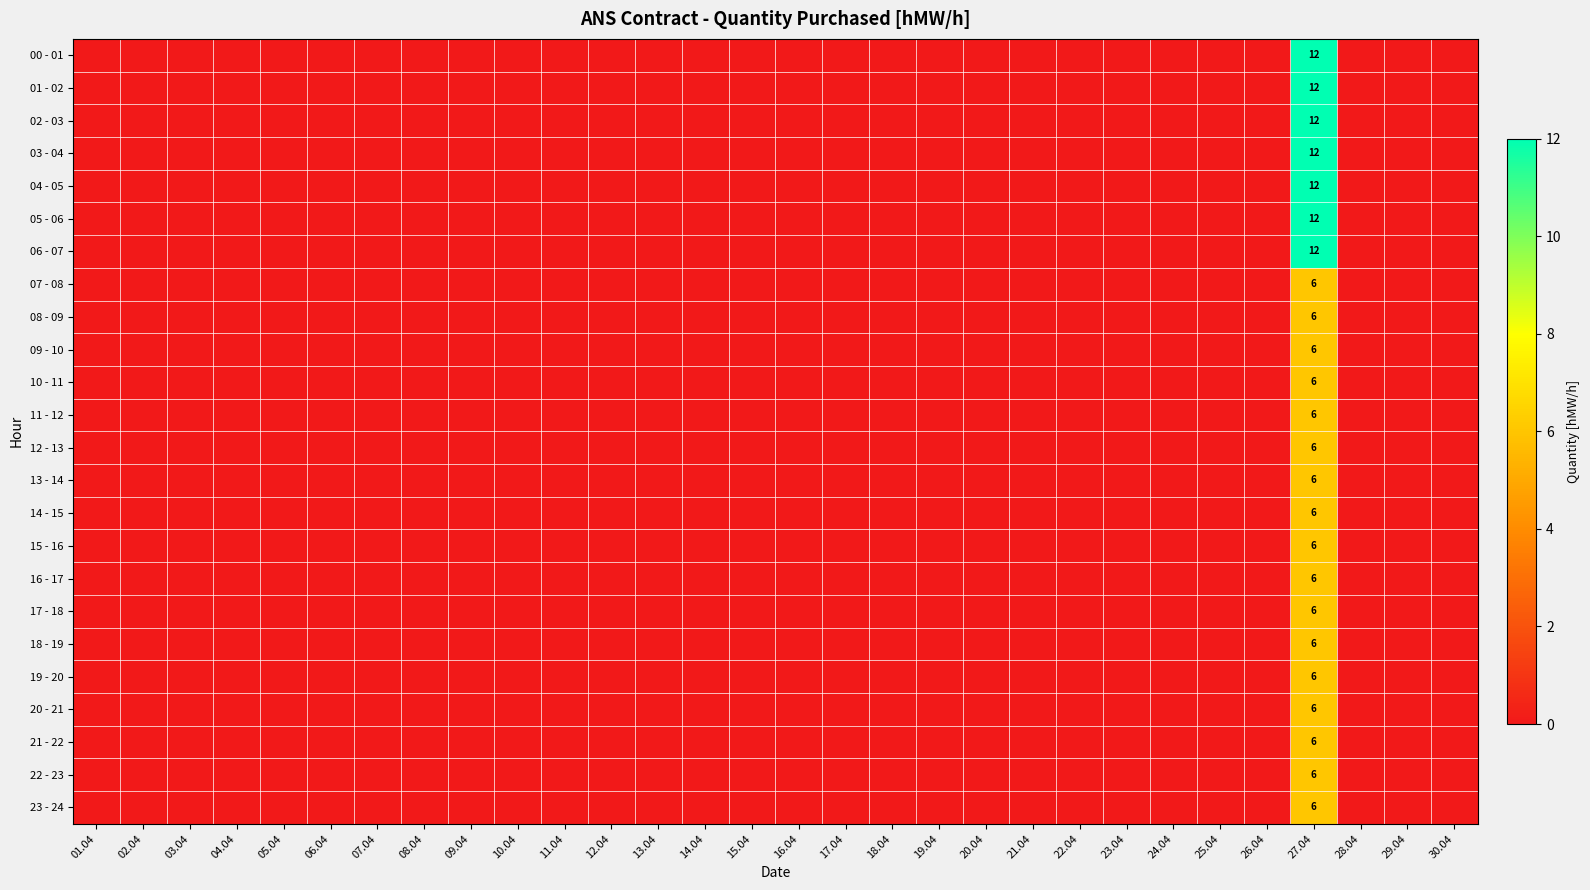

What is the maximum value for 15 - 16?

6